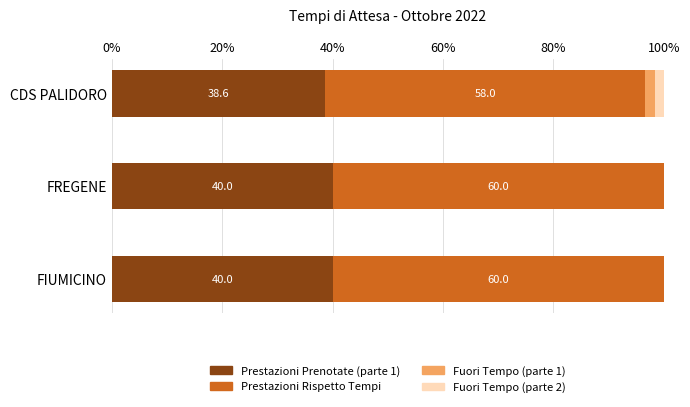

The value of Prestazioni Prenotate (parte 1) at CDS PALIDORO is 38.6. True or false?

True